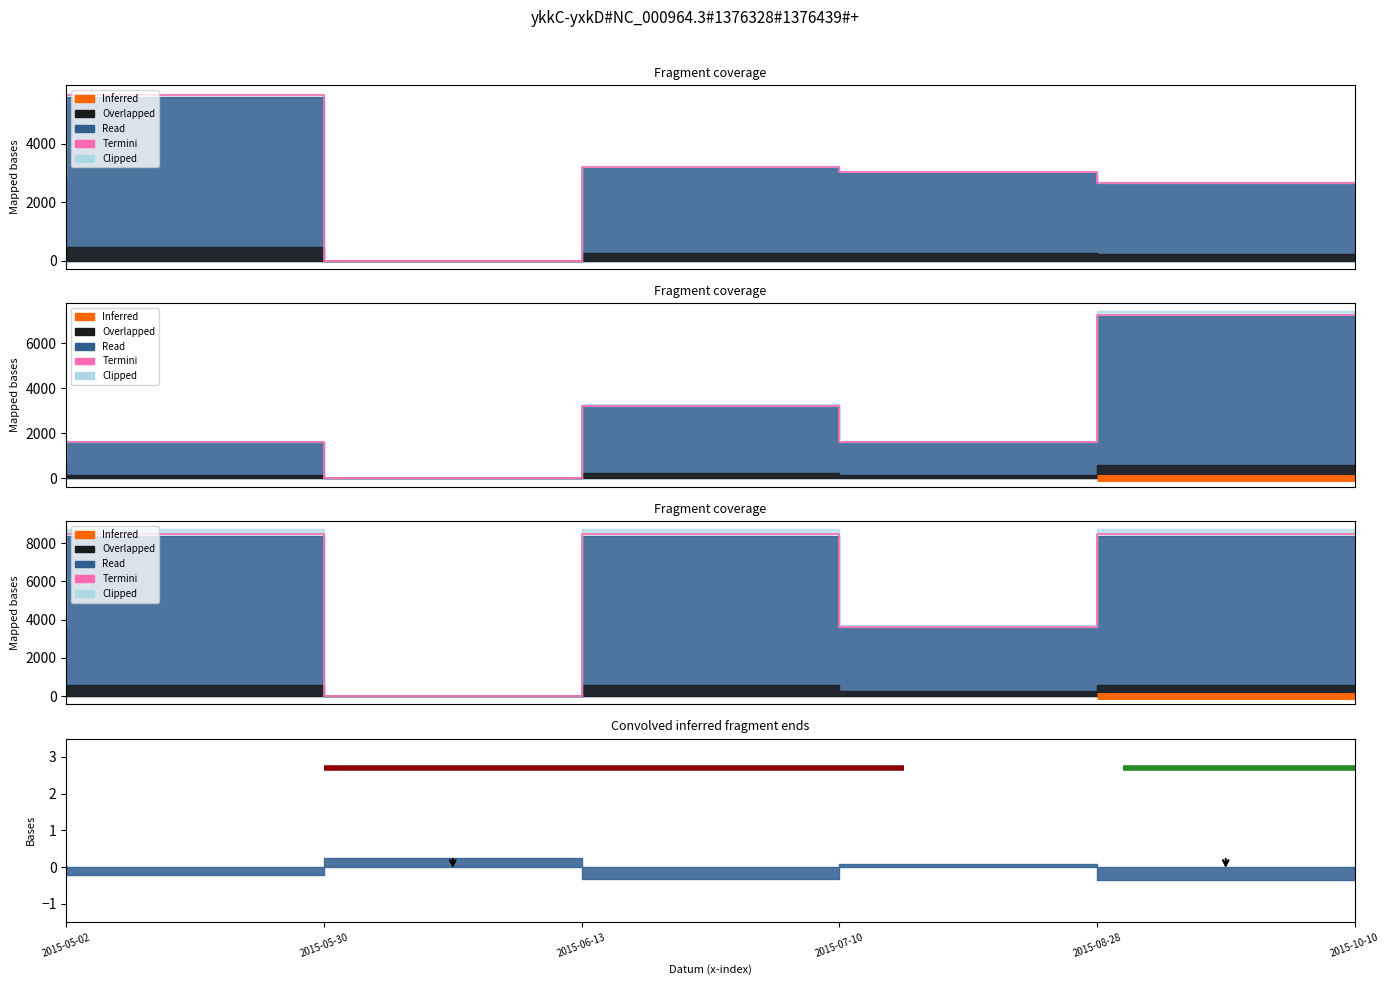

The value at 2015-07-10 is 3180. True or false?

False